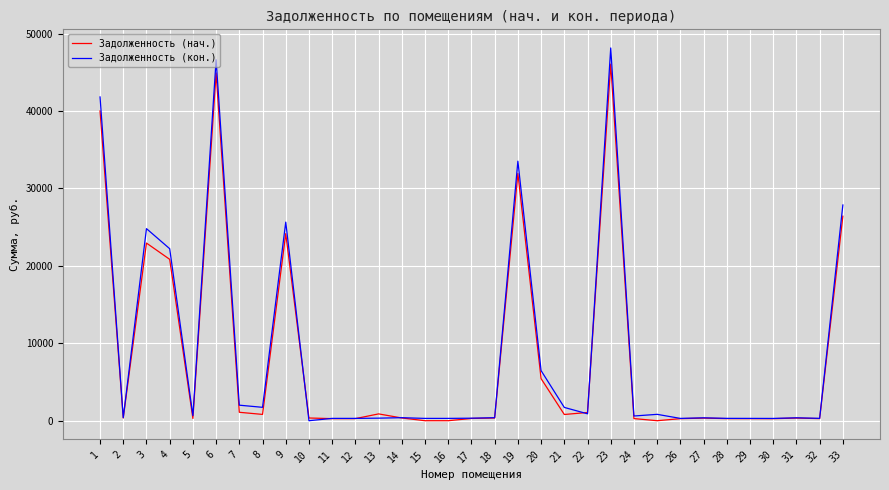

After their last crossing, which series has the higher values: Задолженность (кон.) or Задолженность (нач.)?

Задолженность (кон.)